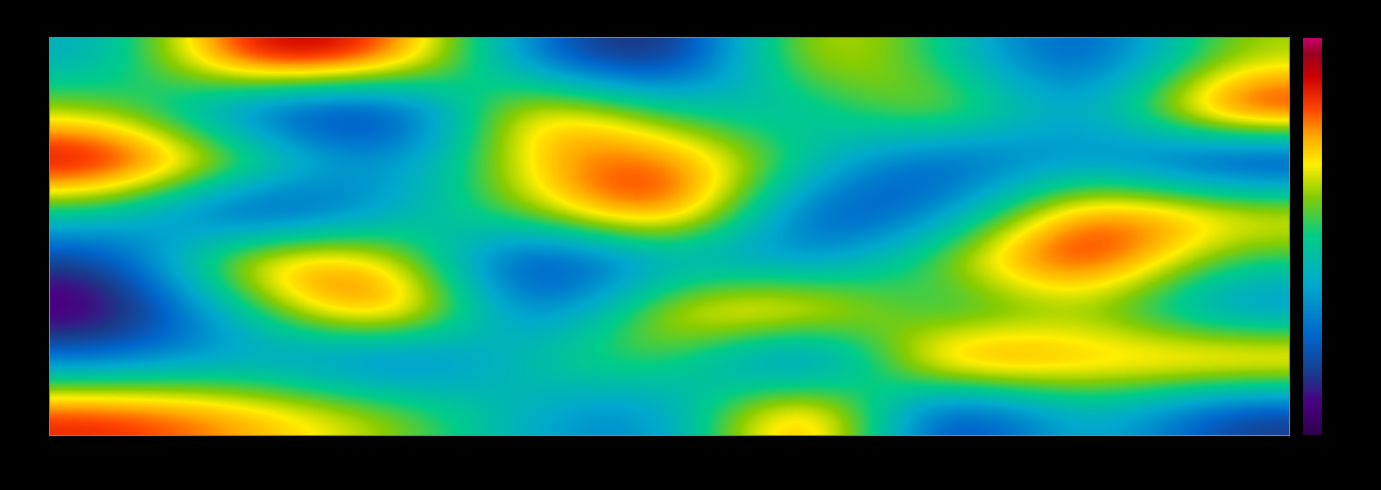

Rank the series by their maximum value, from lowest to highest.

7, 4, 6, 9, 5, 1, 3, 8